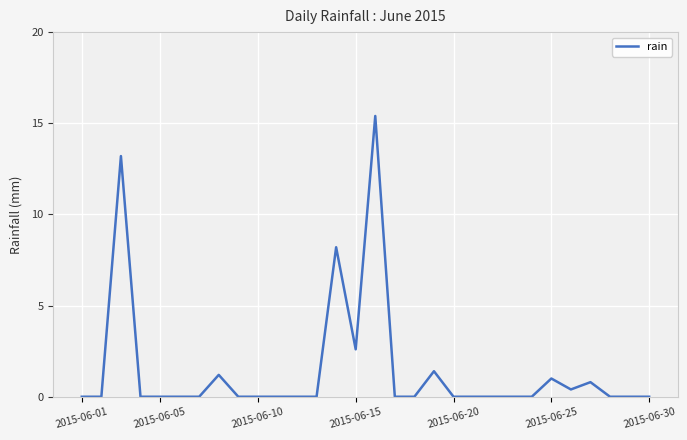

What is the maximum value shown in the chart?

15.4